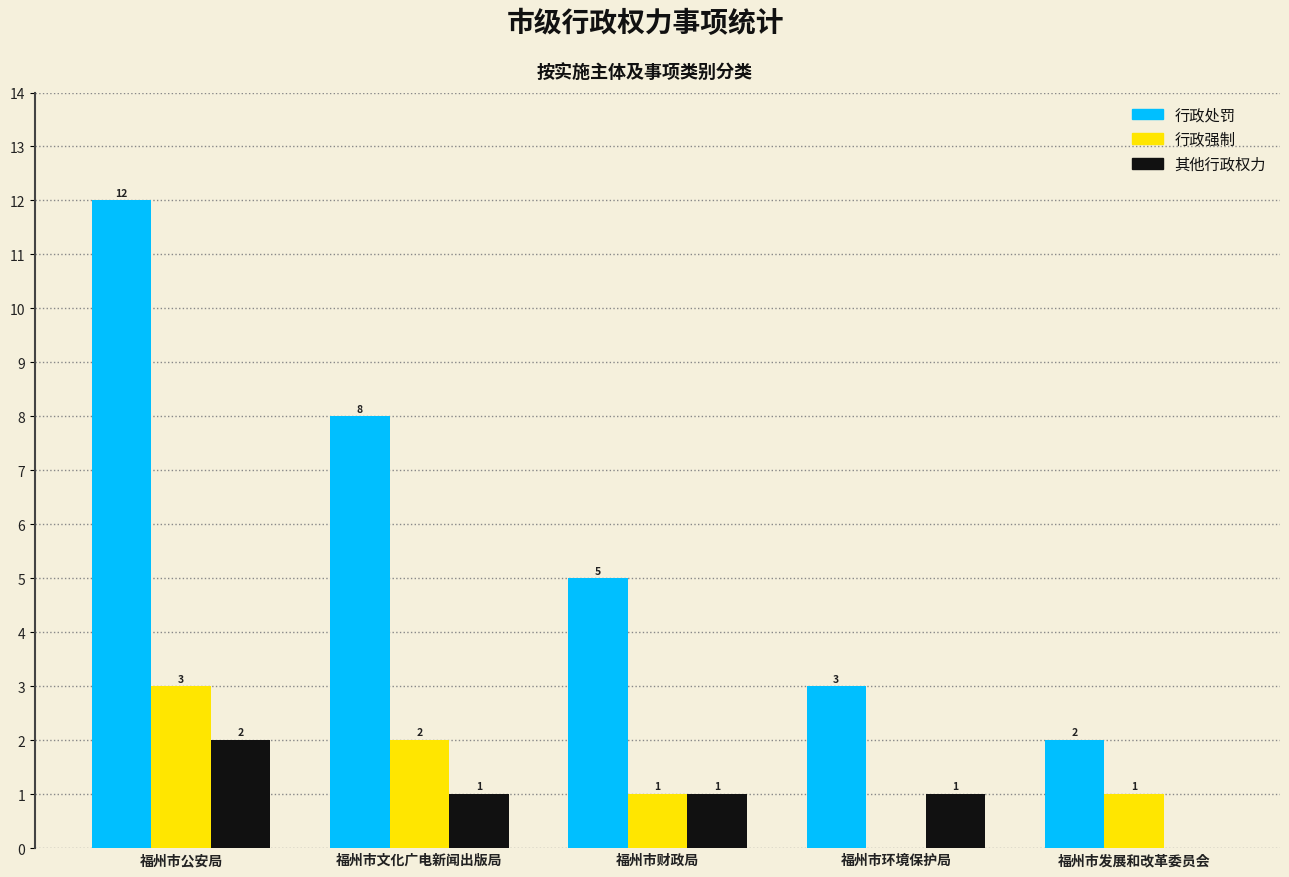

At which category does the chart reach its peak across all series?

福州市公安局